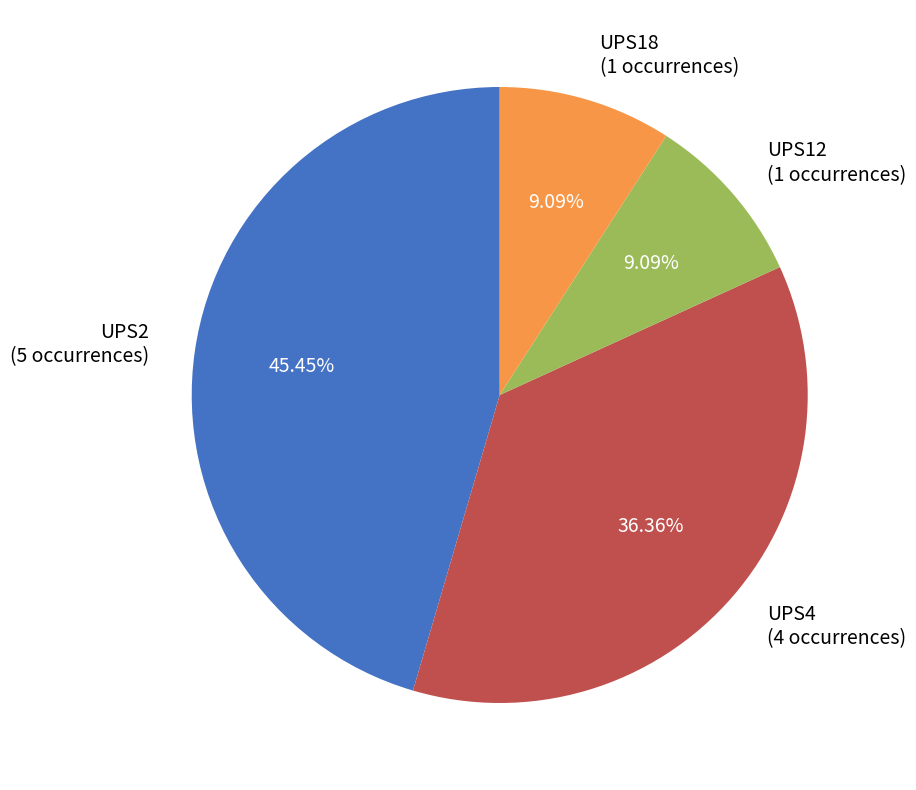

Does any single category account for the majority?

No